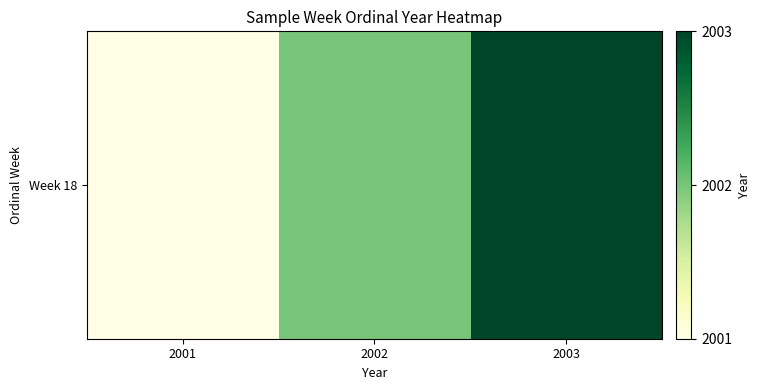

At which label is the value closest to 2002?

2002